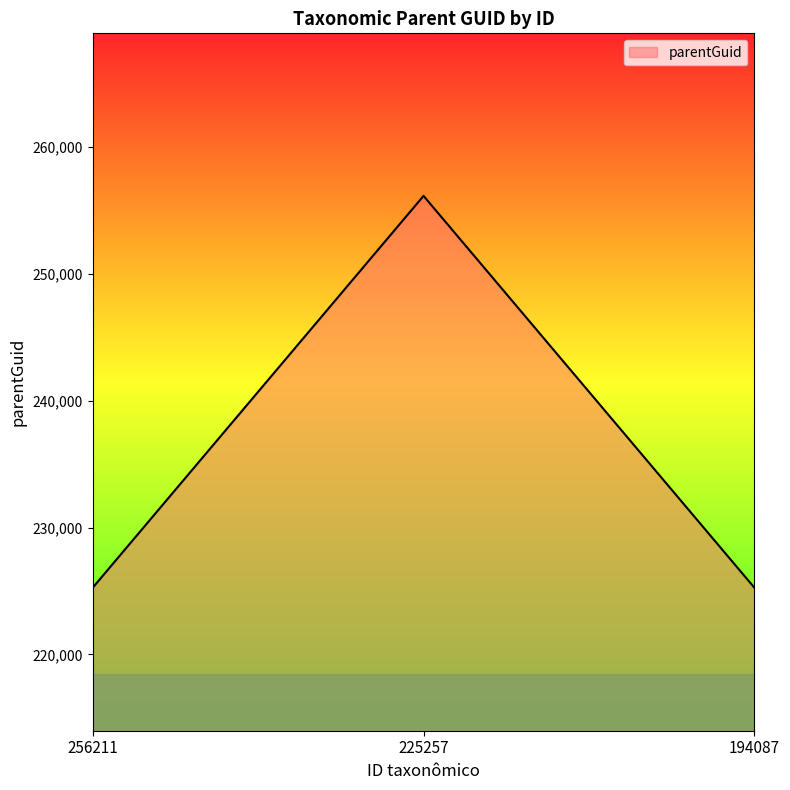

Count the values in the range 225257 to 256133.

3